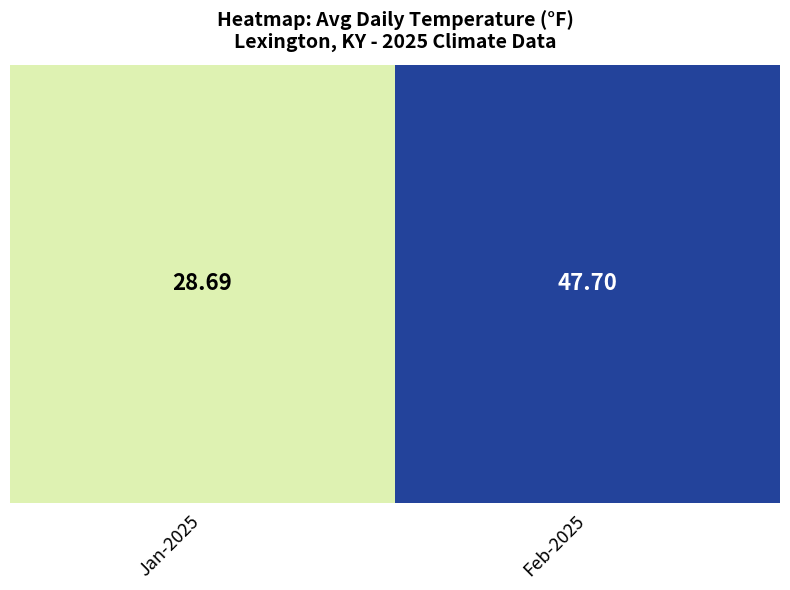

How many values exceed 47?

1